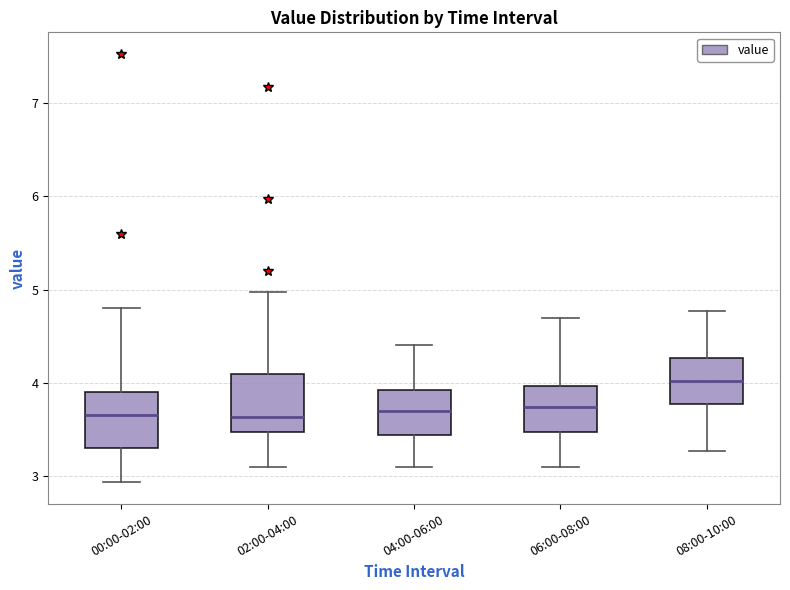

Where is the lower edge of the box for 04:00-06:00 on the y-axis? The values are not printed on the chart, so give them approximately, as read against the axis.

3.4